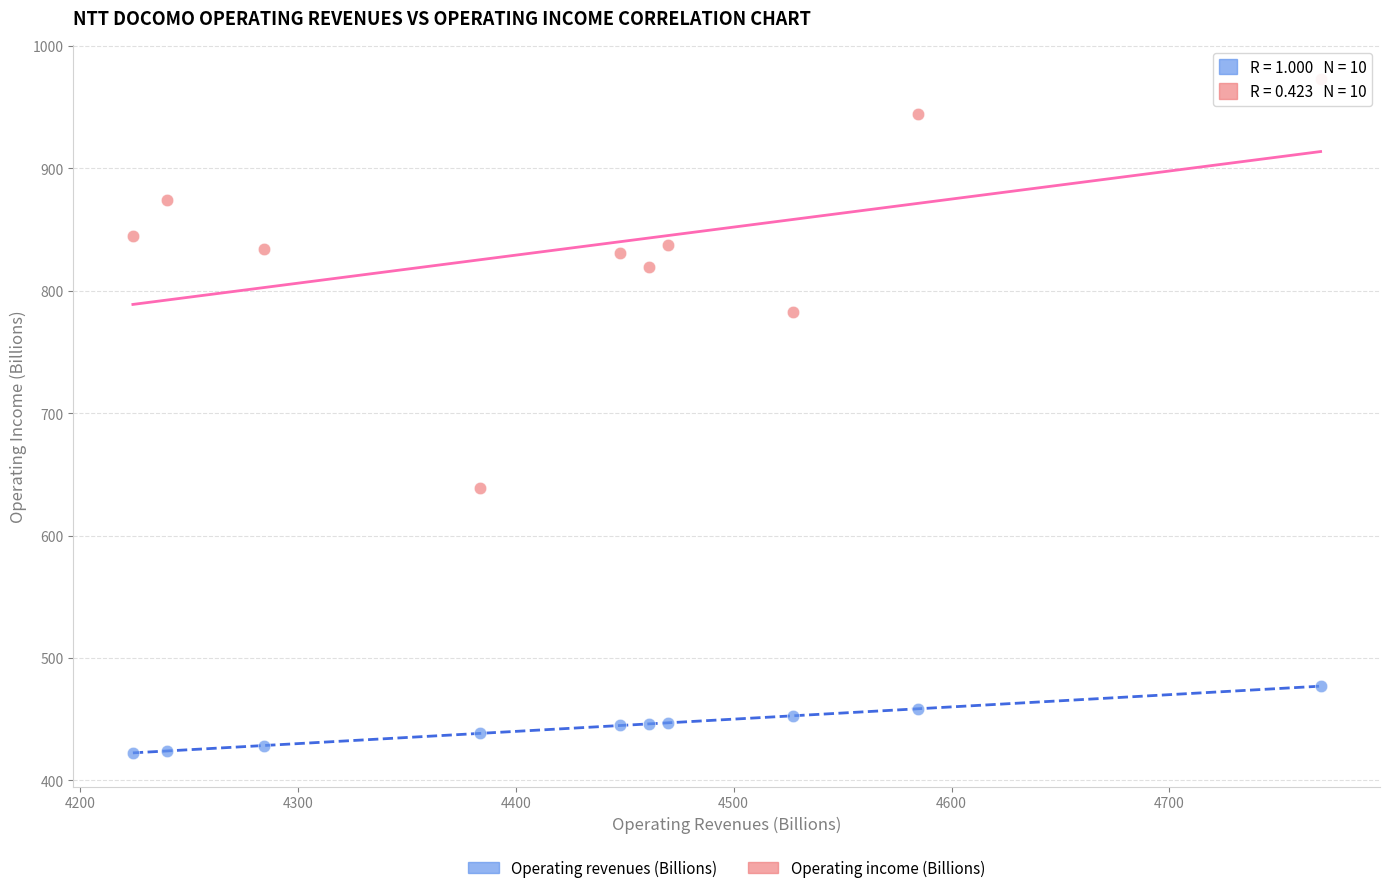

Which series contains the highest Y value?

Operating income (Billions)